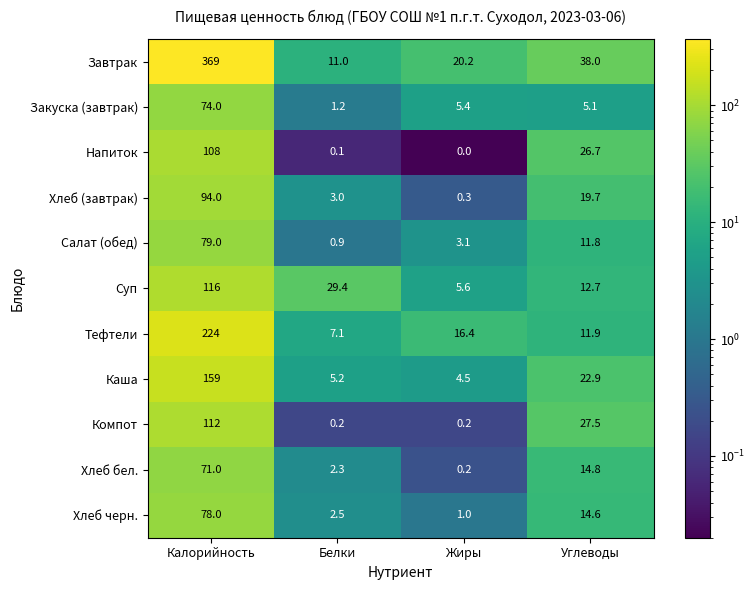

Count the number of categories in the chart.

4